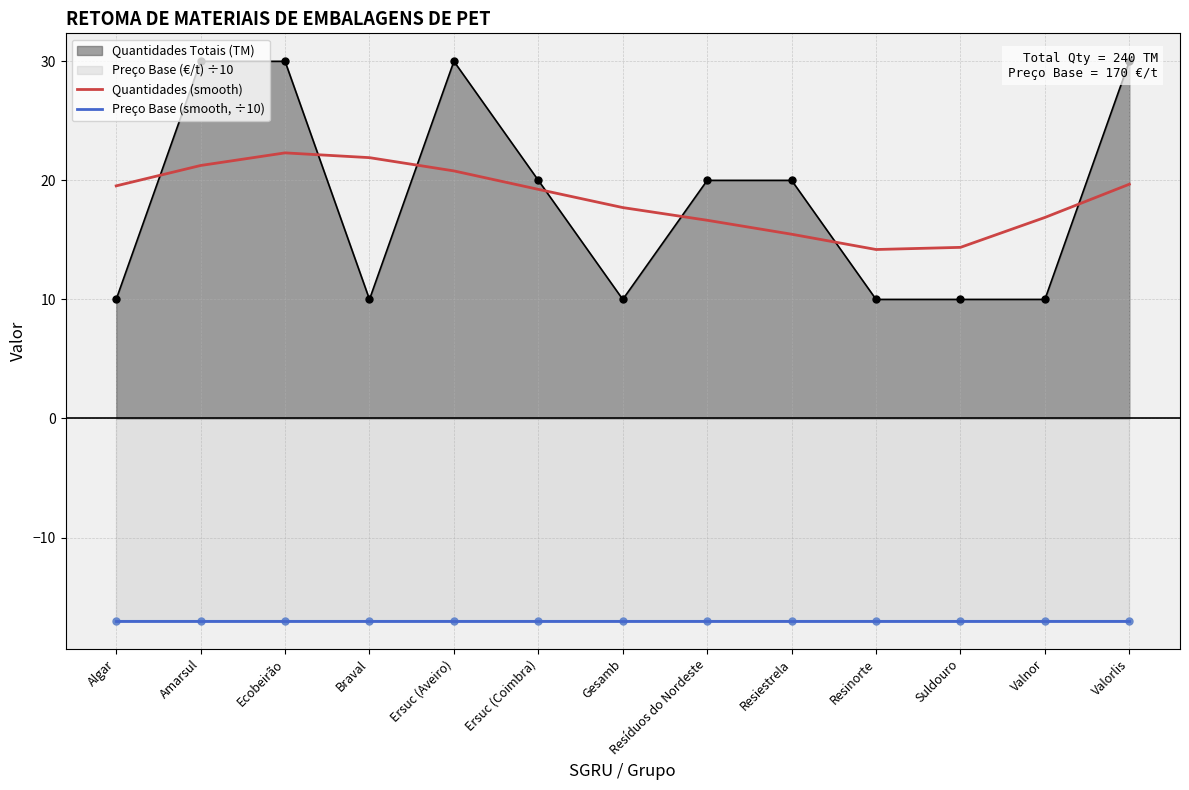

True or false: Preço Base (smooth, ÷10) has a value of -10.2 at Braval.

False